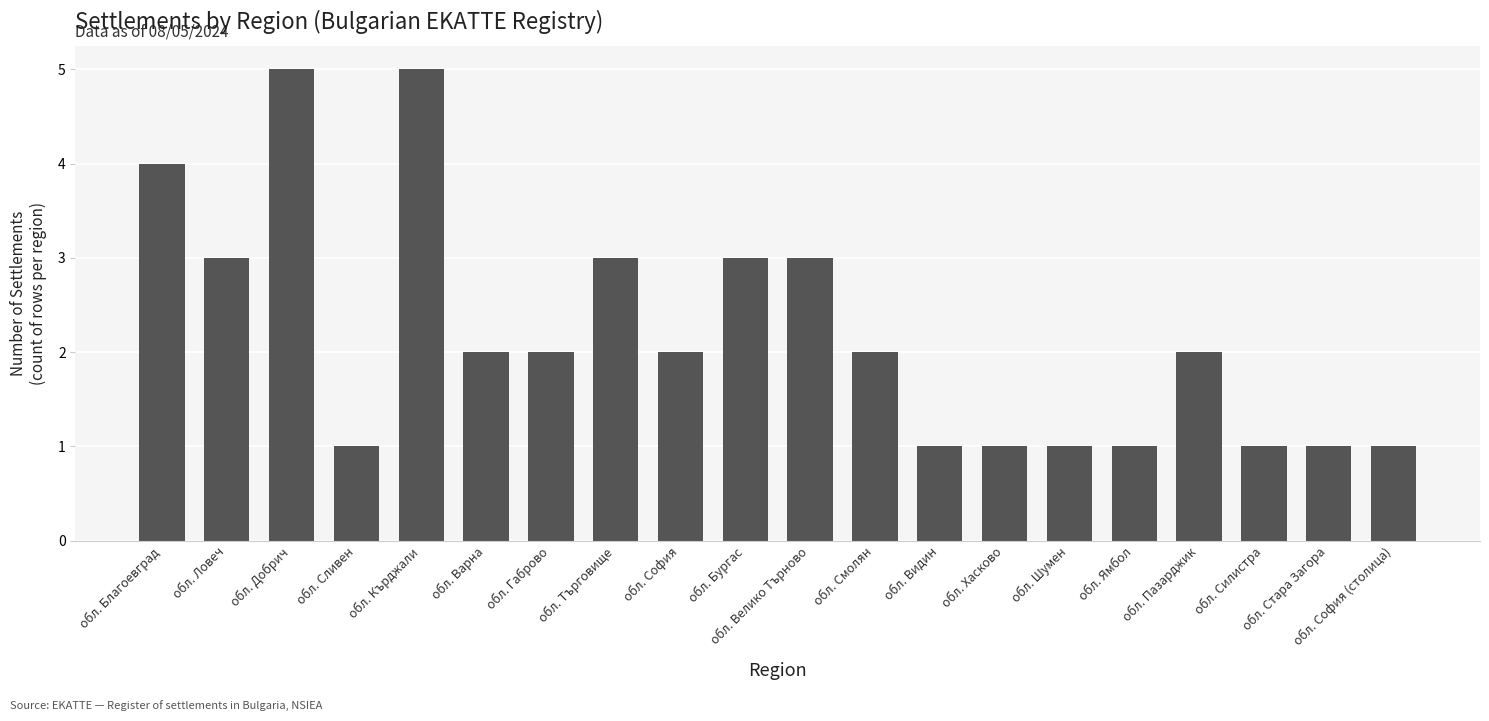

What is the approximate value at обл. Благоевград?

4